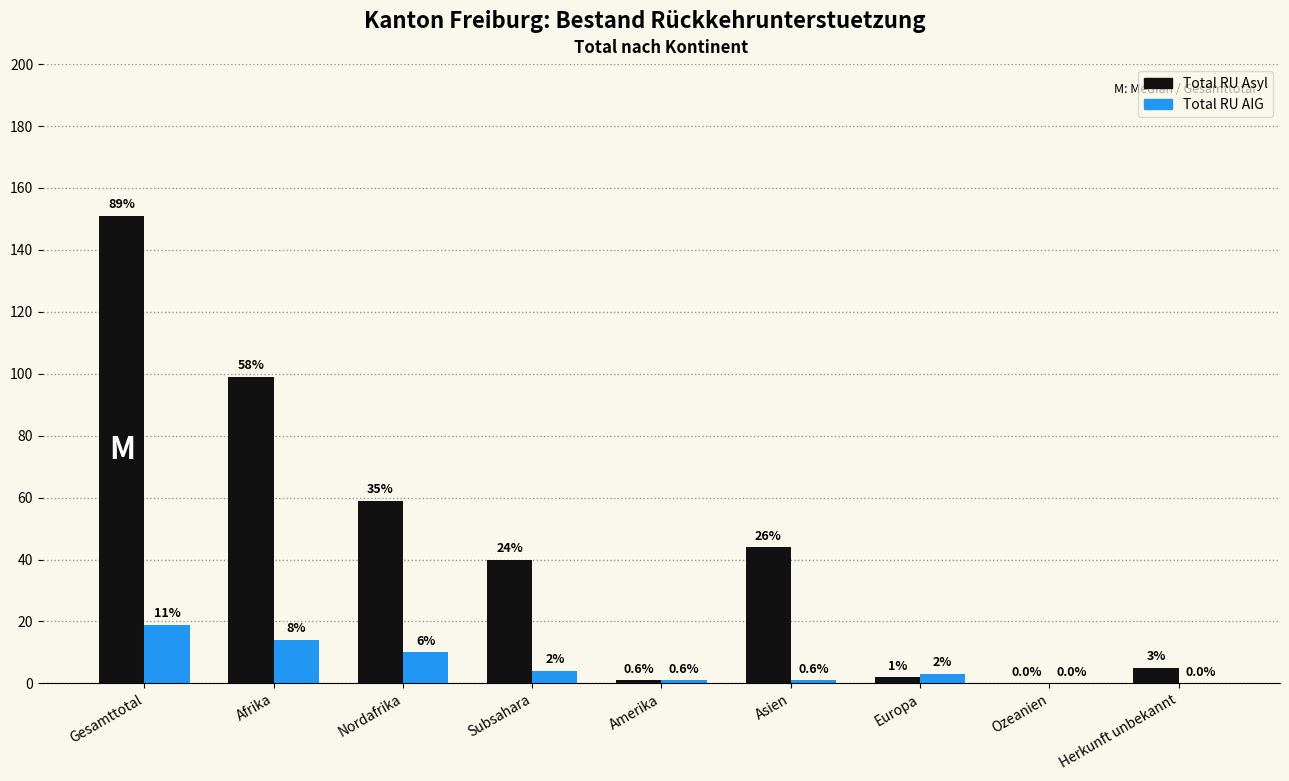

How many groups of bars are there?

9